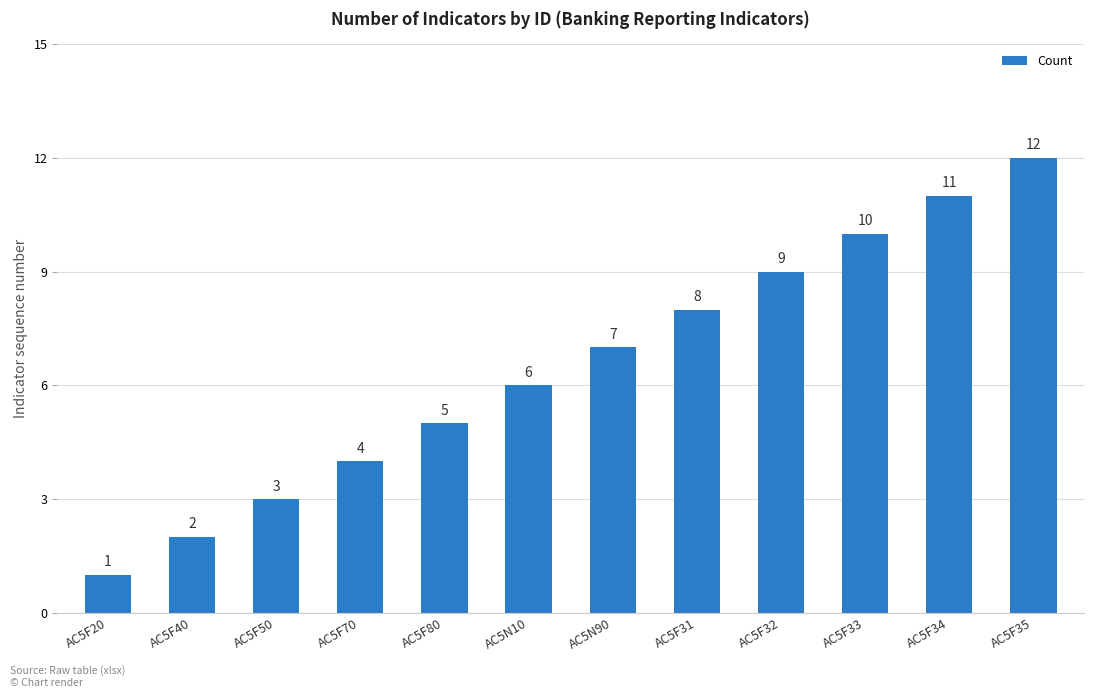

Approximately how many times larger is the value at AC5F80 compared to AC5F31?

0.6